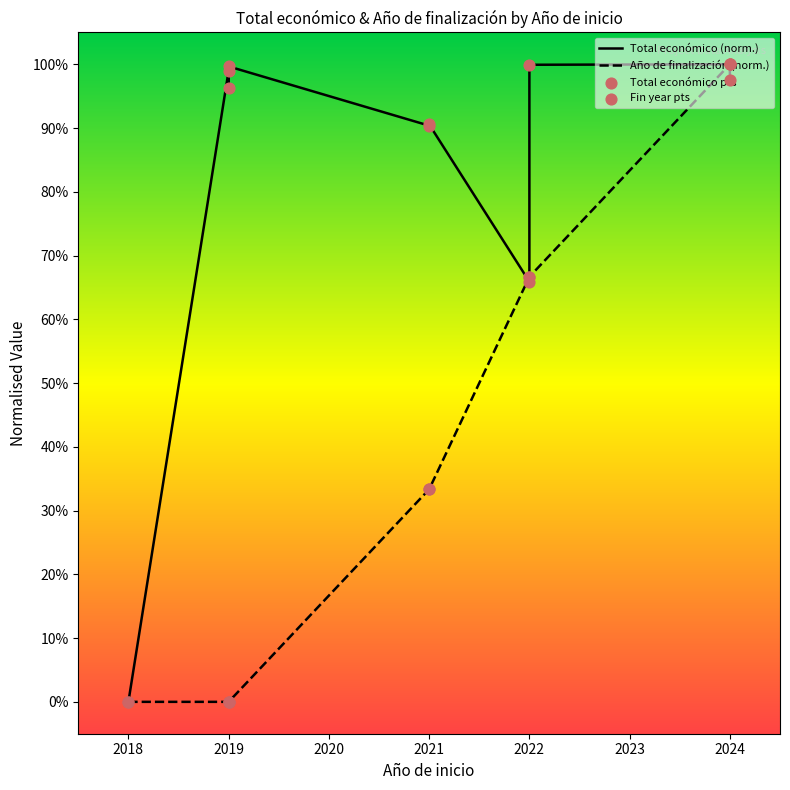

Which series has the largest total across all categories?

Total económico (norm.)